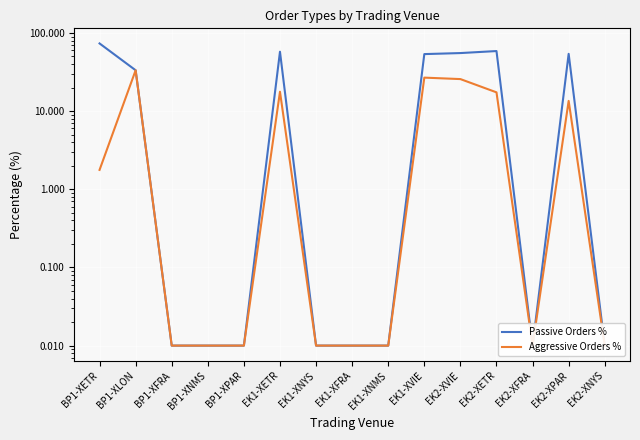

How many lines are shown in the chart?

2